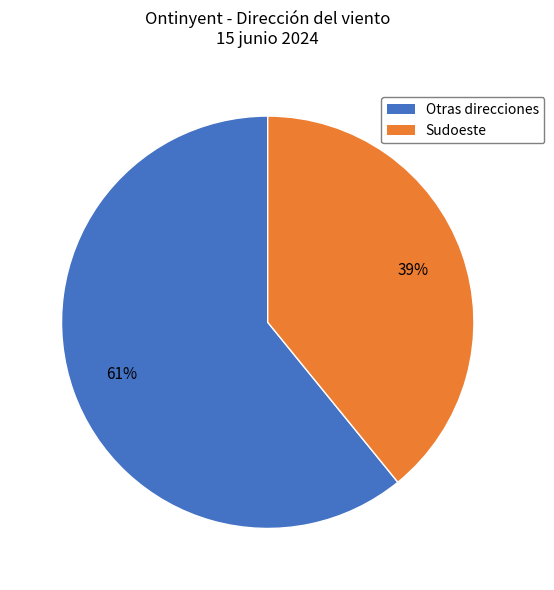

To the nearest percent, what is the average slice percentage?

50%